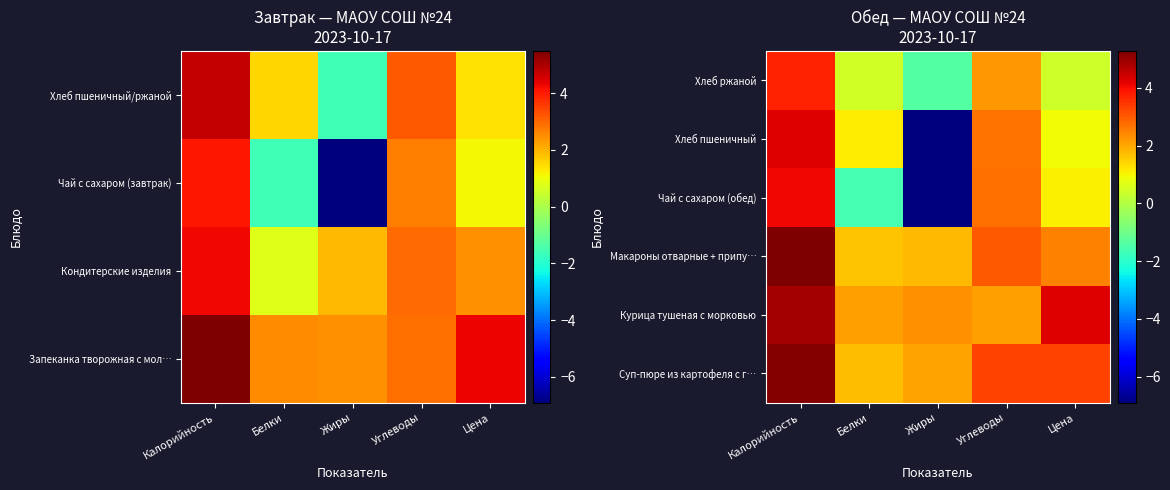

What is the total value across all series at Калорийность?

27.4